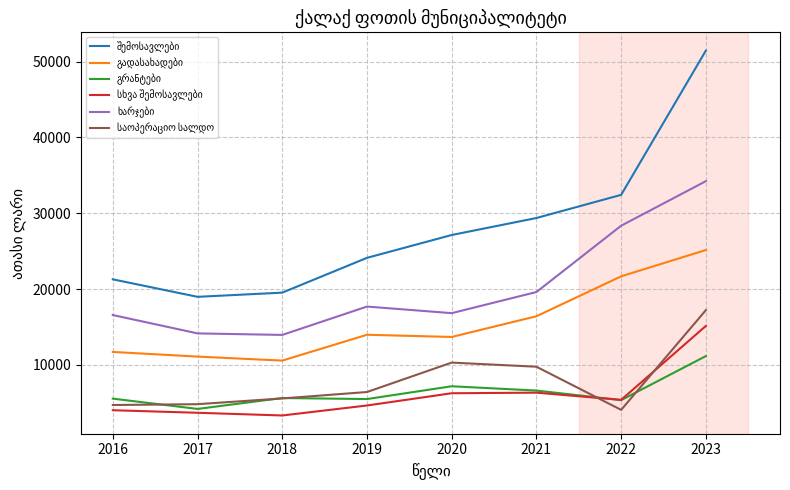

What is the total value across all series at 2021?

88136.0